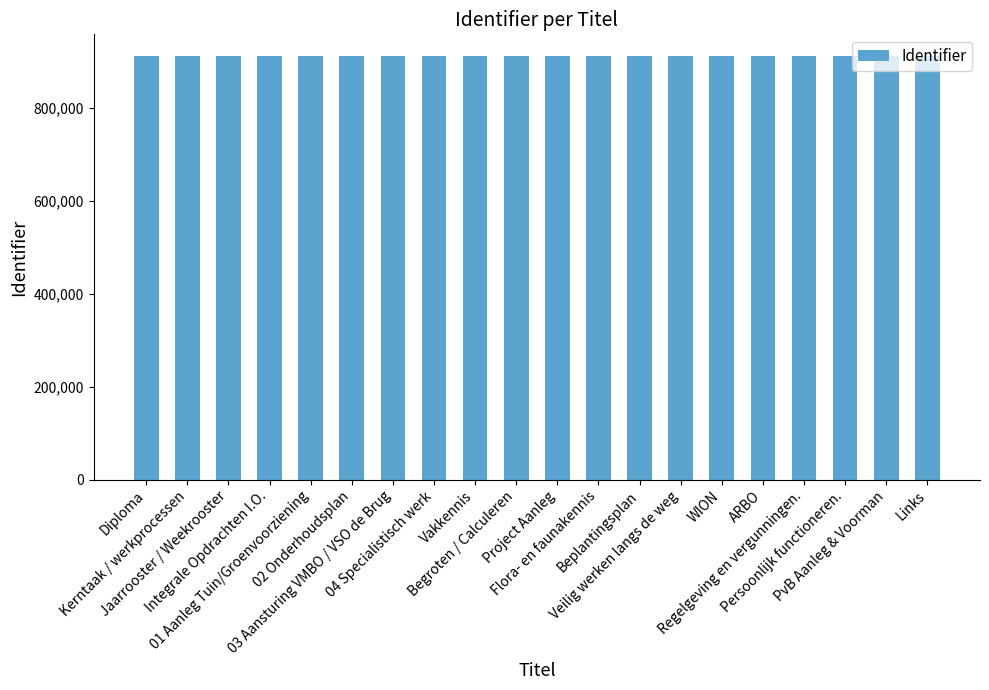

What is the greatest value displayed?

913555